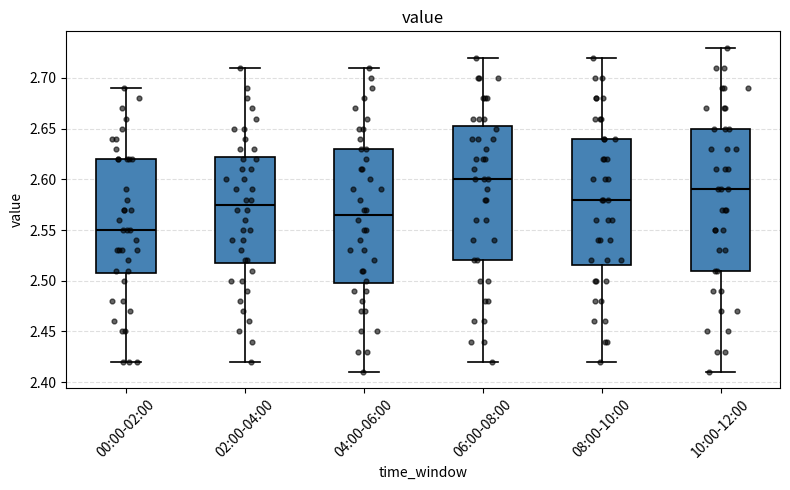

Comparing the boxes themselves (not the whiskers), which one is the tallest?

10:00-12:00